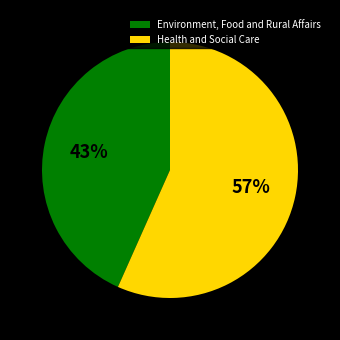

Is there any slice that represents more than half of the pie?

Yes